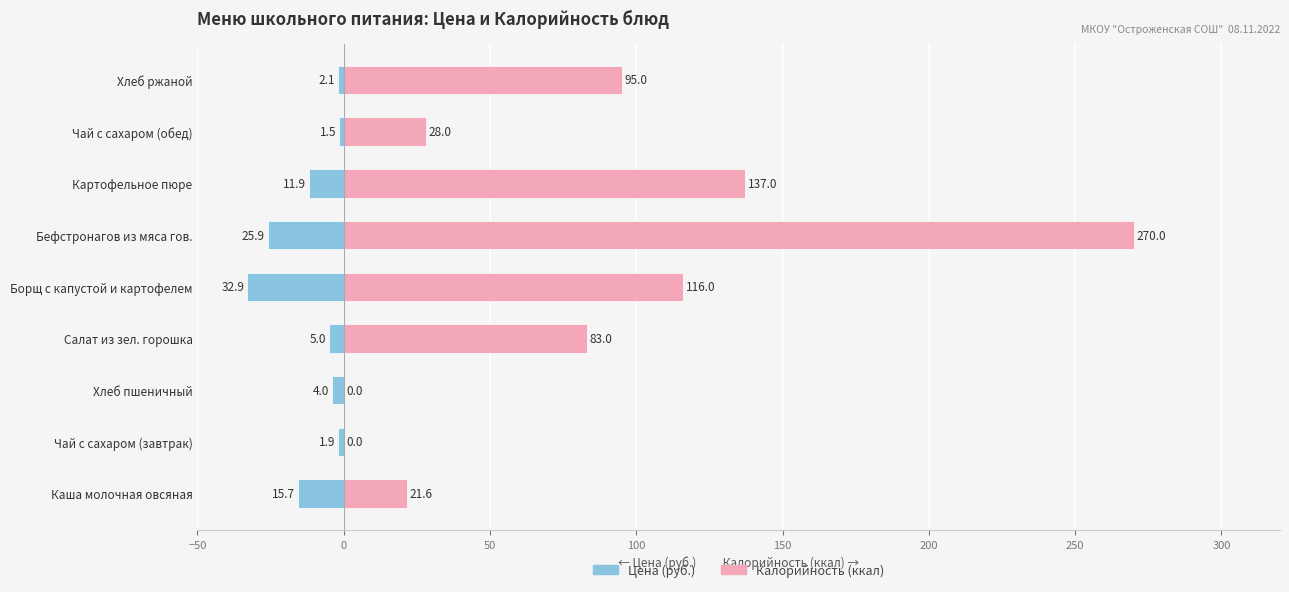

Reading left to right, list all the values displayed in this chart.

Цена (руб.): -15.7	-1.9	-4.0	-5.0	-32.9	-25.9	-11.9	-1.5	-2.1
Калорийность (ккал): 21.6	0.0	0.0	83.0	116.0	270.0	137.0	28.0	95.0